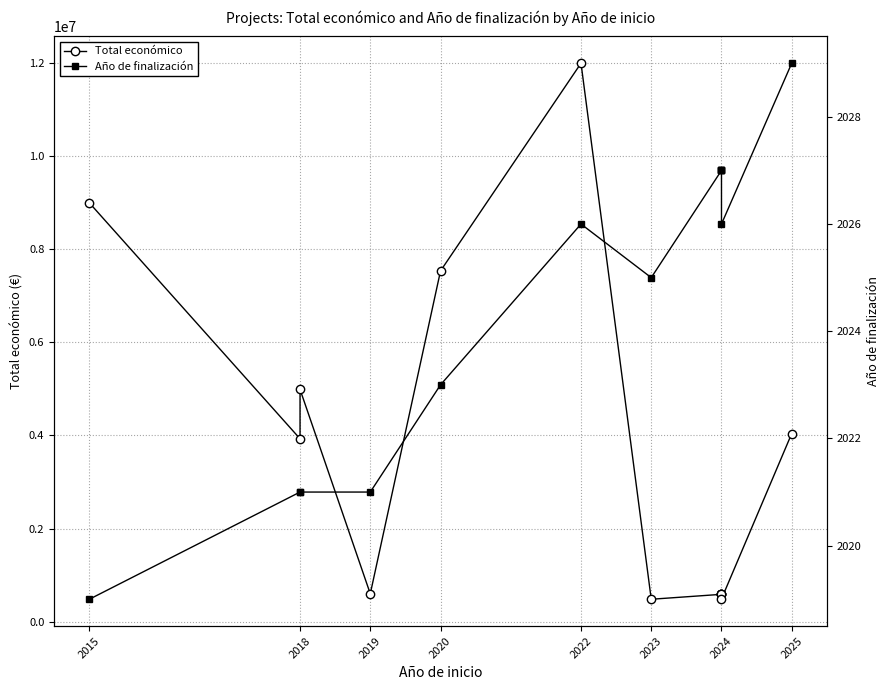

What is the average value of the Total económico series?

3495631